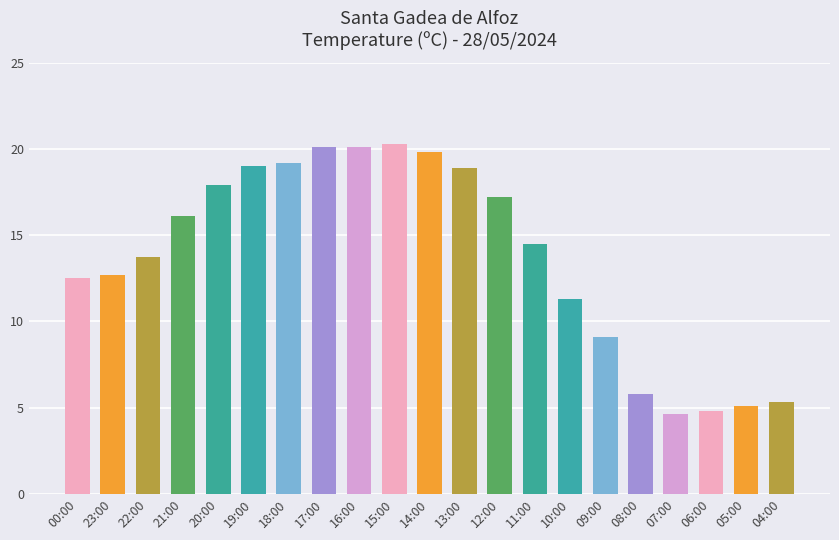

What is the difference between the maximum and second lowest values?

15.5